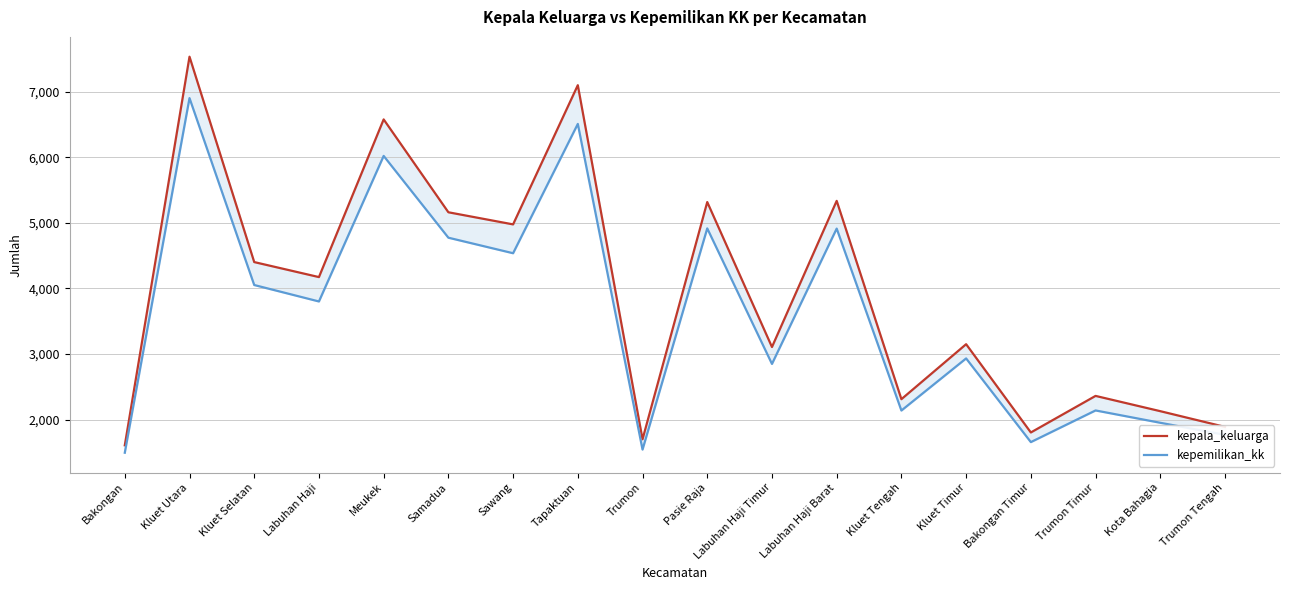

The value of kepemilikan_kk at Samadua is 4775. True or false?

True